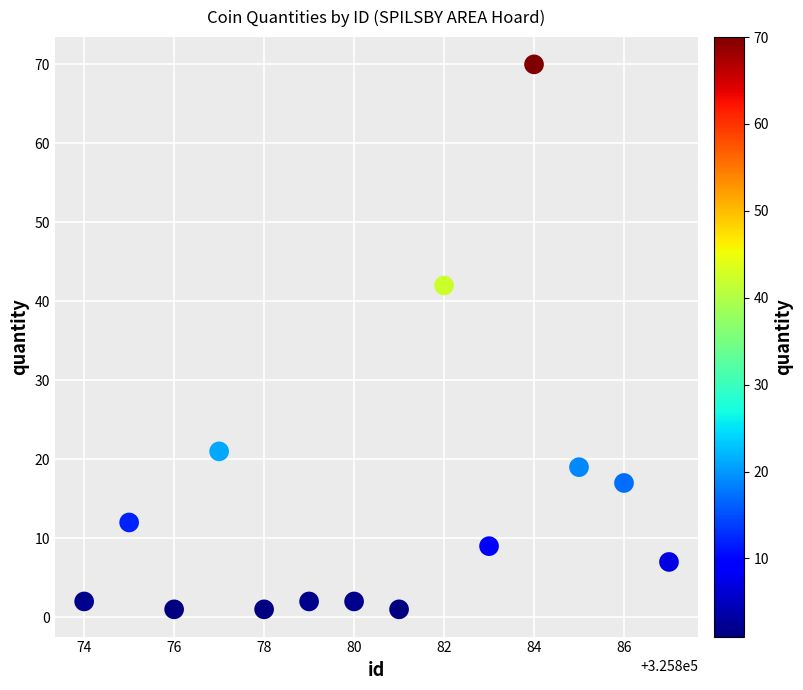

What Y value in the scatter plot is closest to 35?

42